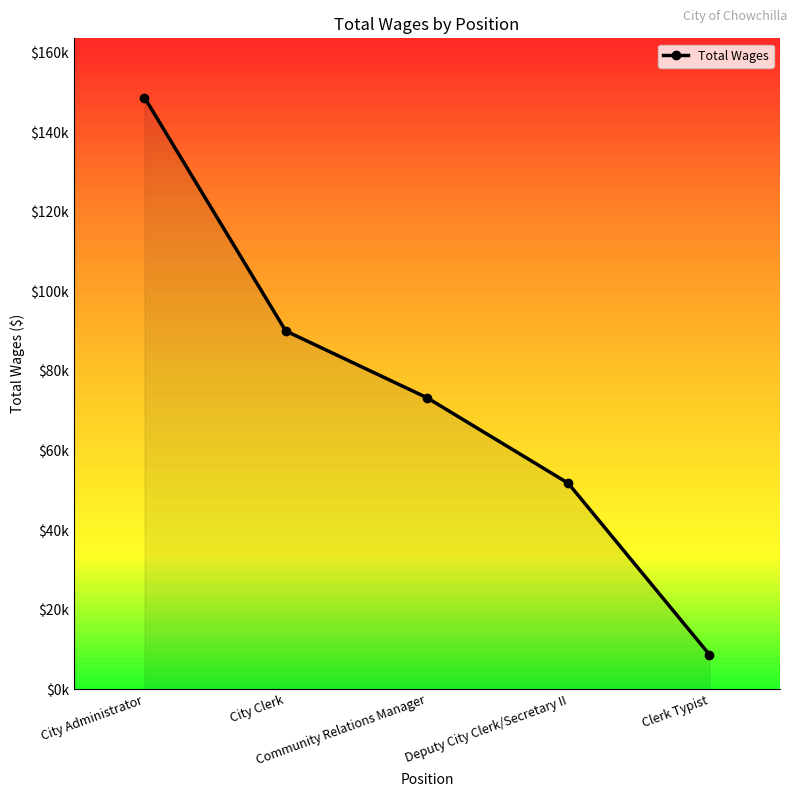

Does the chart have visible grid lines?

No